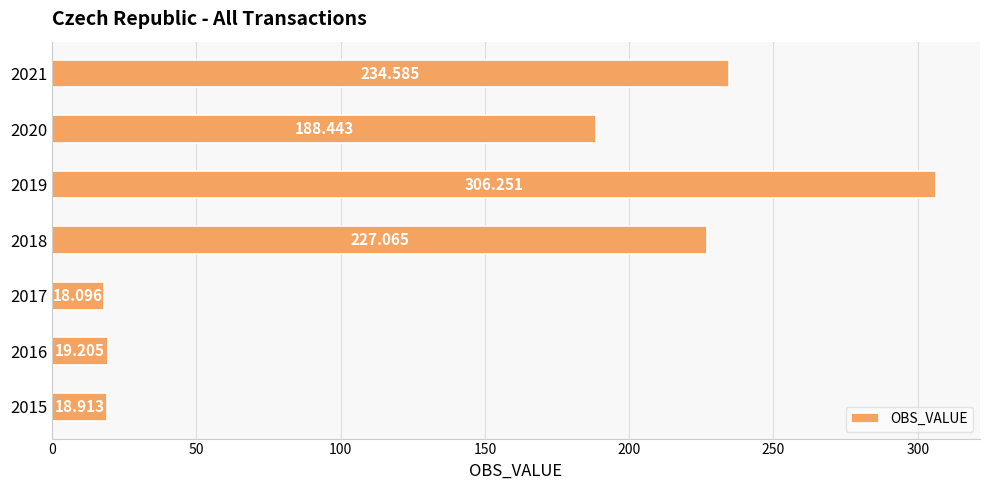

List the labels in order of value, largest first.

2019, 2021, 2018, 2020, 2016, 2015, 2017